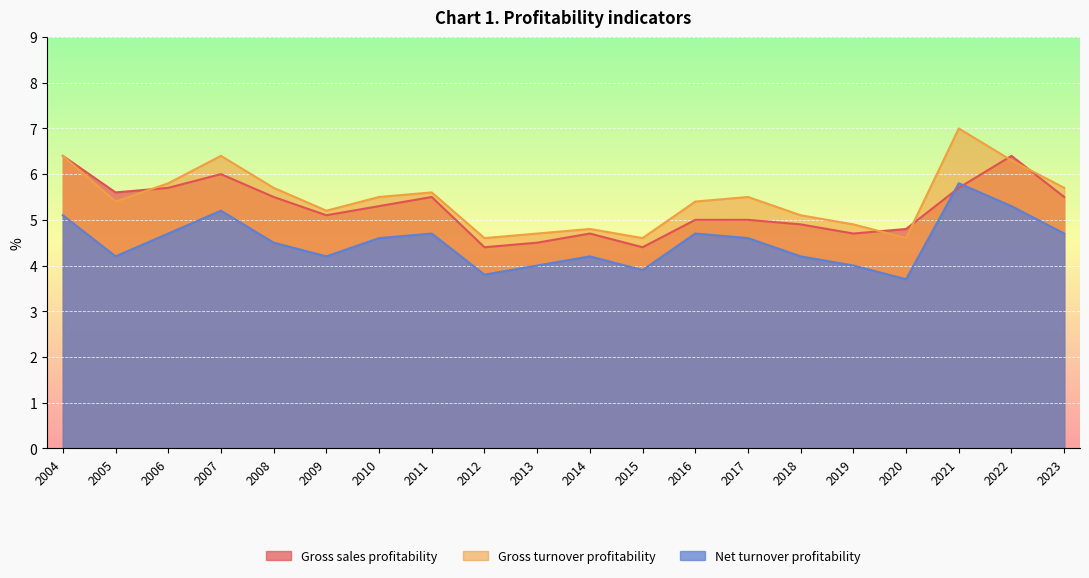

Where is Gross turnover profitability nearest to the value 5?

2018